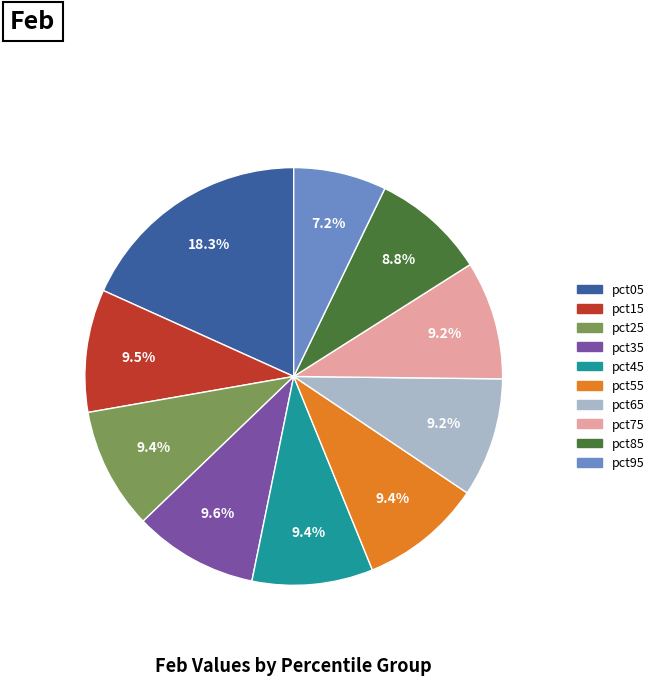

Approximately how many times larger is the value at pct55 compared to pct15?

1.0